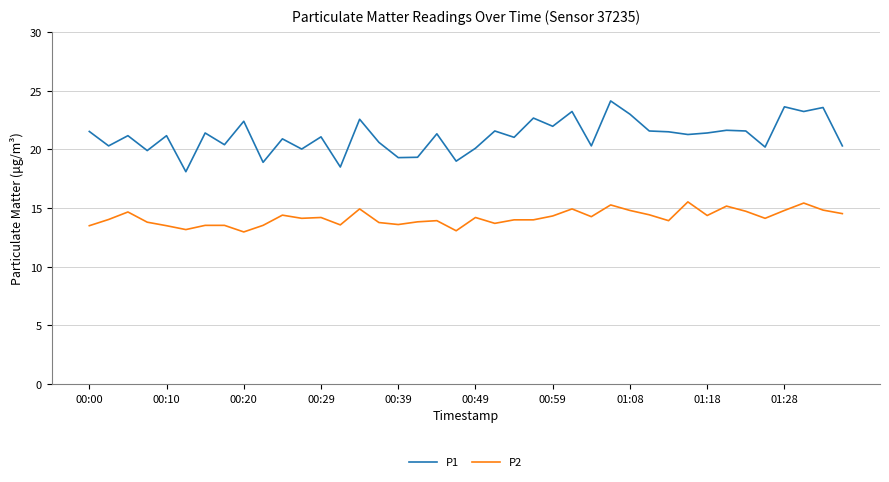

Which series has the largest range (max minus min)?

P1